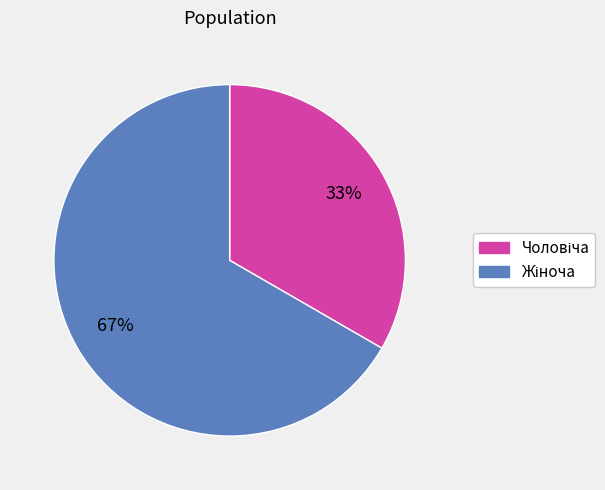

To the nearest percent, what is the average slice percentage?

50%